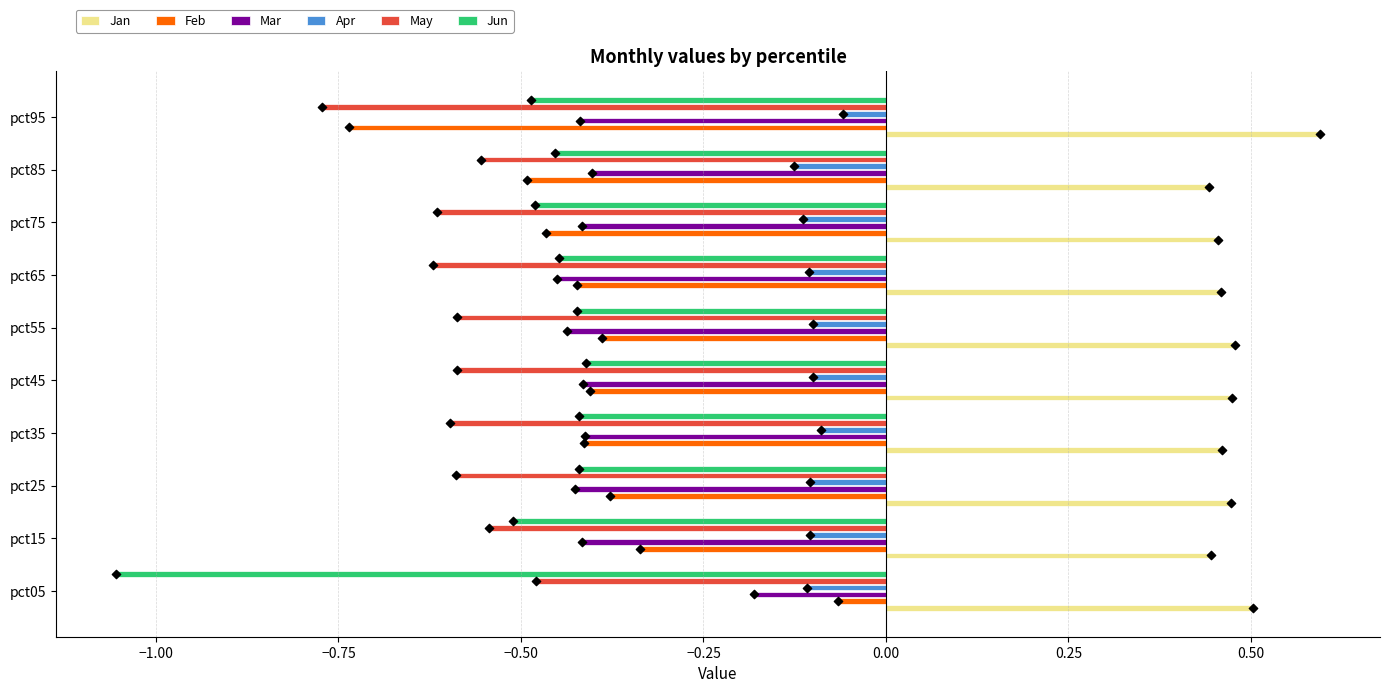

Which series contains the highest Y value?

Jan